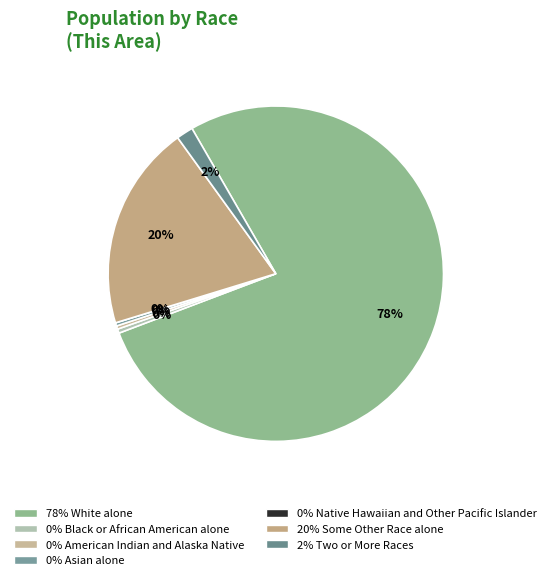

To the nearest percent, what is the difference between the Some Other Race alone and White alone slice percentages?

58%